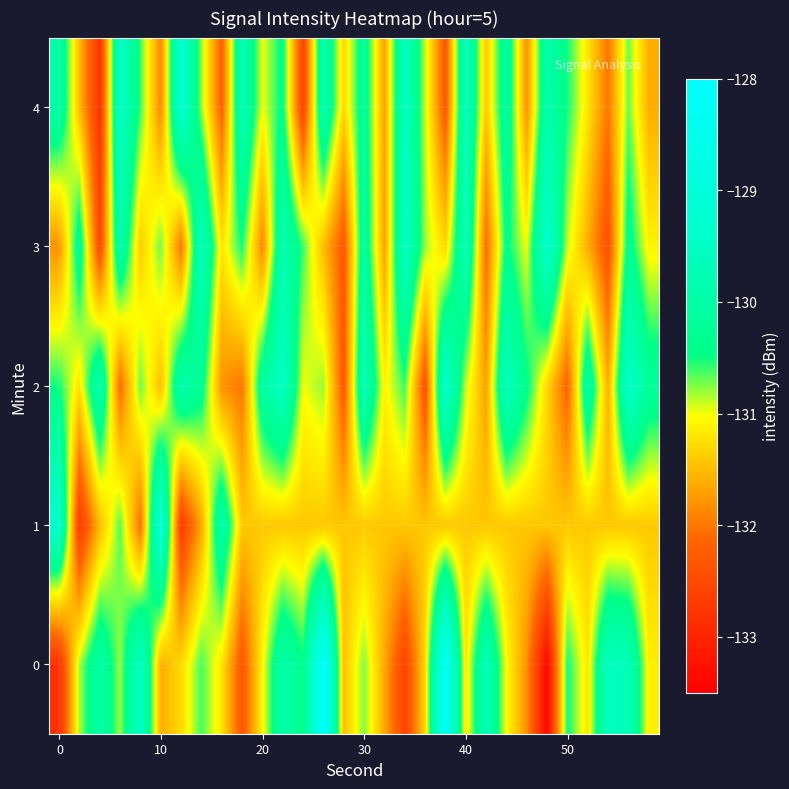

Count the number of data series in this chart.

5